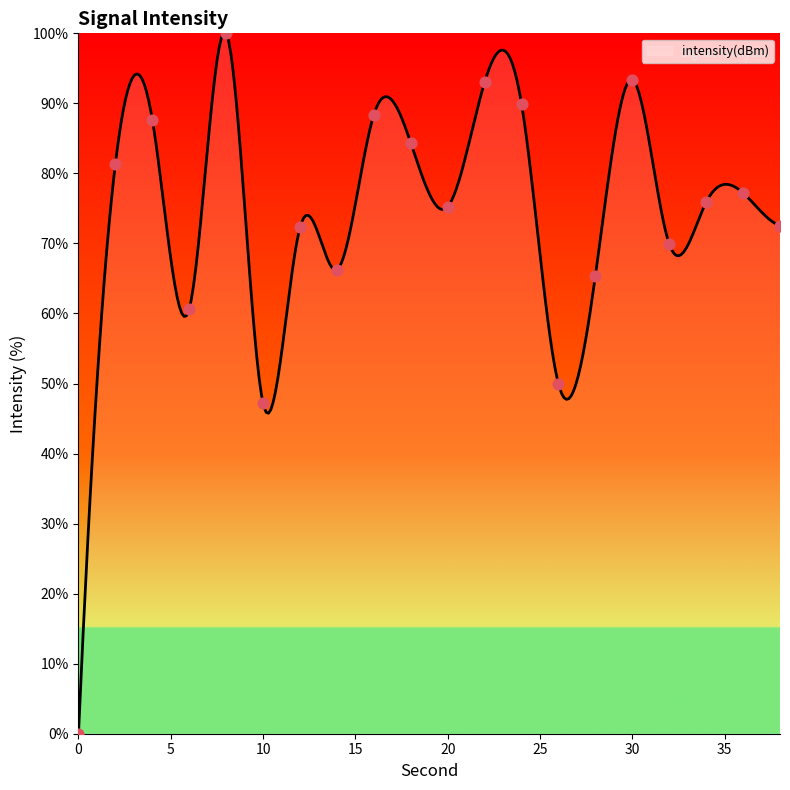

Between 2 and 26, which is larger?

2